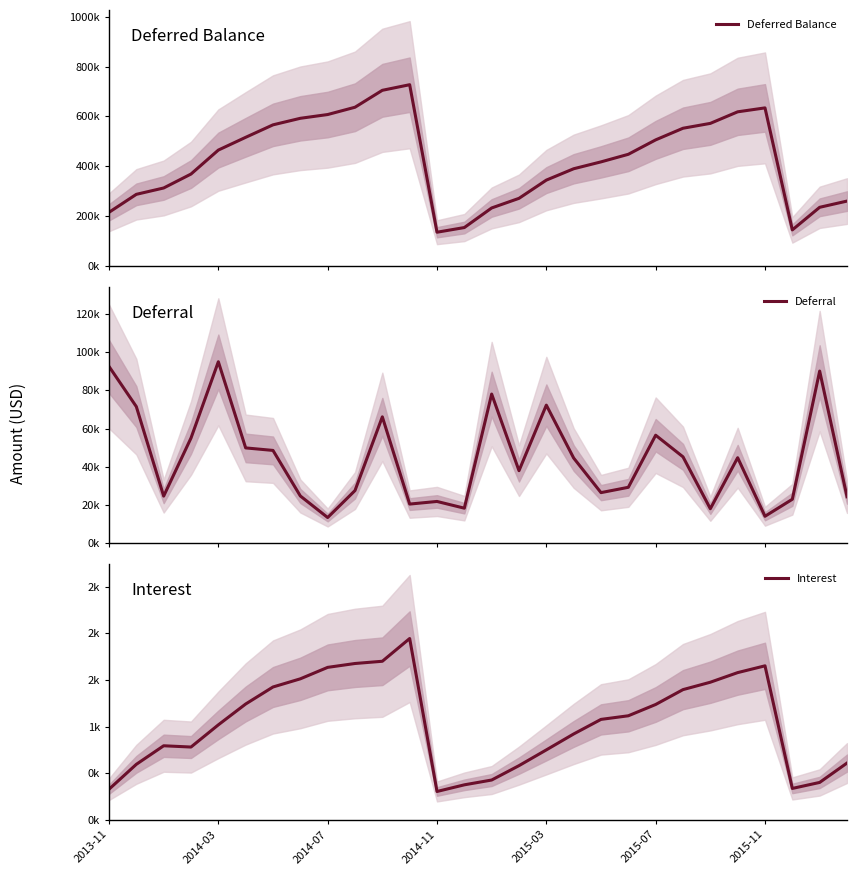

Reading left to right, extract all data points from this chart.

Deferred Balance: 216225.8	288280.5	313707.4	369506.2	465478.1	516578.1	566543.6	592751.0	607800.7	637018.7	704828.0	727229.9	136572.9	155259.6	233723.1	272247.8	345239.7	390715.8	418245.4	448601.9	506339.5	552914.0	572401.4	618704.6	634432.1	145886.2	236356.0	261269.6
Deferral: 92494.4	71457.9	24631.1	55016.8	94951.9	49856.6	48539.6	24694.0	13413.5	27540.4	66107.7	20456.3	21830.6	18309.7	78035.0	37942.0	72240.4	44553.9	26451.1	29239.2	56499.4	45176.8	18010.5	44723.2	14074.8	22978.2	90067.1	24303.3
Interest: 329.6	596.8	795.7	782.1	1019.9	1243.4	1425.9	1513.4	1636.2	1677.7	1701.6	1945.5	305.7	377.0	428.6	582.7	751.5	922.2	1078.5	1117.2	1238.3	1397.6	1477.0	1580.0	1652.7	338.3	402.7	610.3